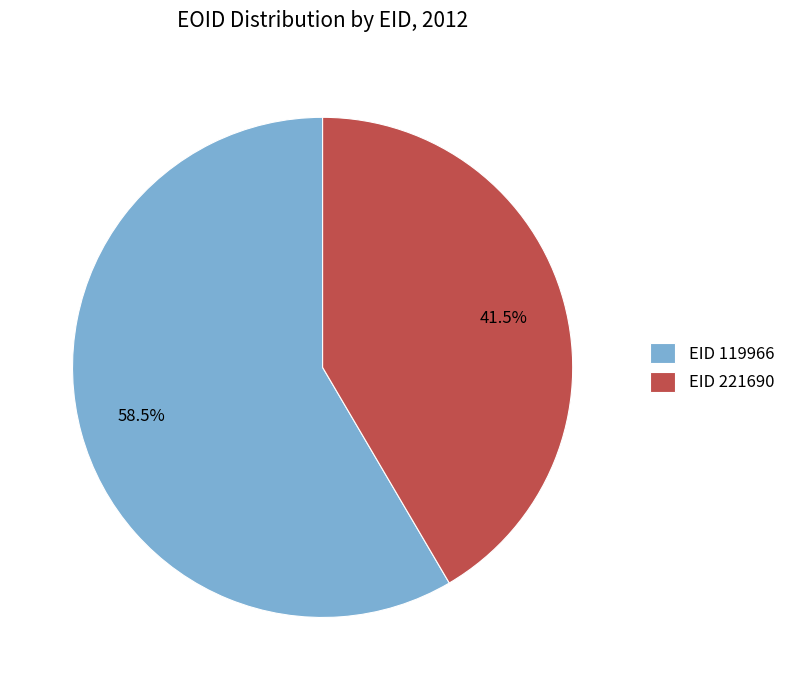

Combined, do EID 119966 and EID 221690 account for over 50%?

Yes